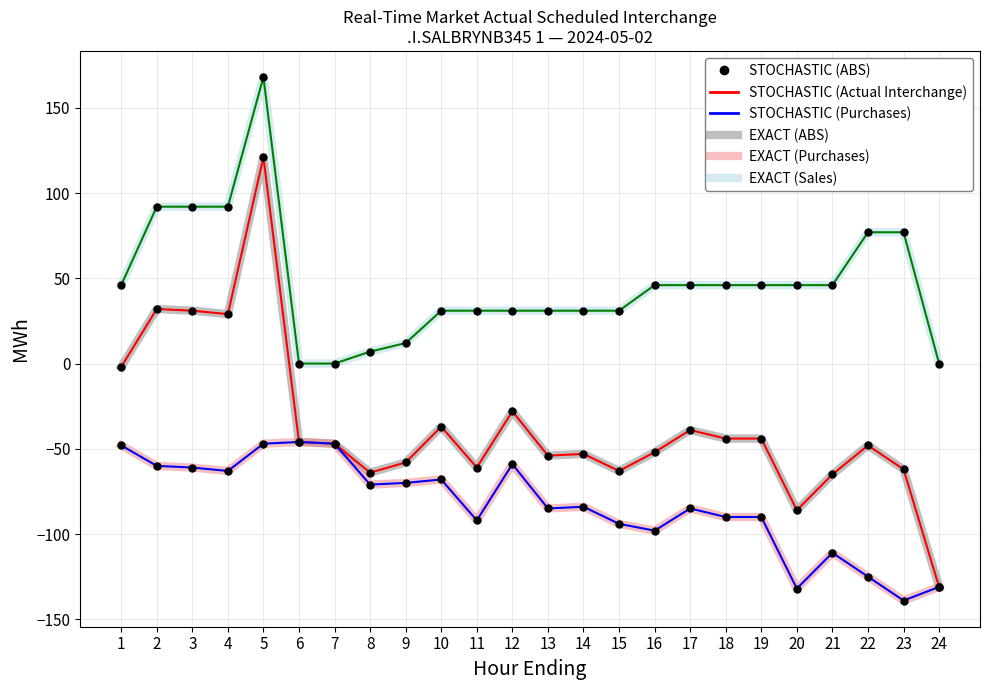

Reading left to right, extract all data points from this chart.

Actual Interchange: -2	32	31	29	121	-46	-47	-64	-58	-37	-61	-28	-54	-53	-63	-52	-39	-44	-44	-86	-65	-48	-62	-131
Purchases: -48	-60	-61	-63	-47	-46	-47	-71	-70	-68	-92	-59	-85	-84	-94	-98	-85	-90	-90	-132	-111	-125	-139	-131
Sales: 46	92	92	92	168	0	0	7	12	31	31	31	31	31	31	46	46	46	46	46	46	77	77	0